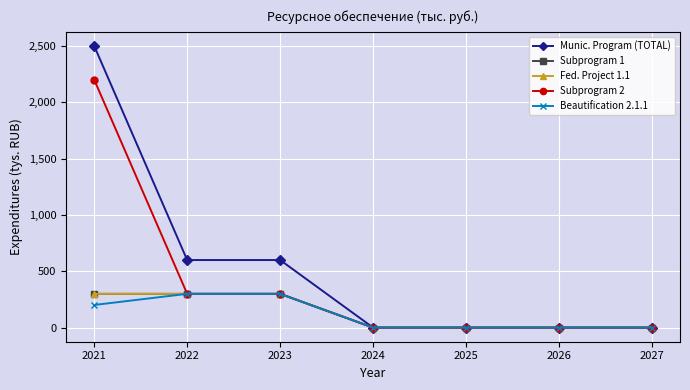

True or false: Beautification 2.1.1 has more than 1 interior local peaks.

False